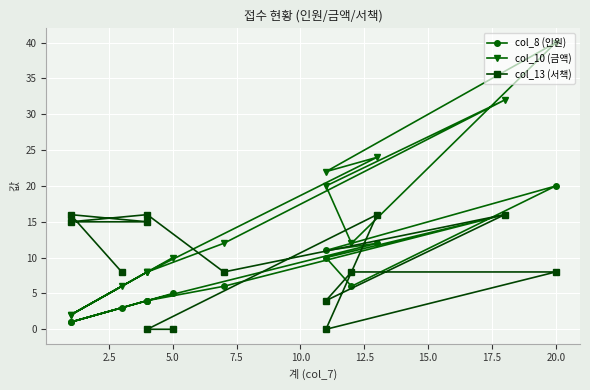

Which series ends up on top after the final intersection of col_13 (서책) and col_10 (금액)?

col_13 (서책)